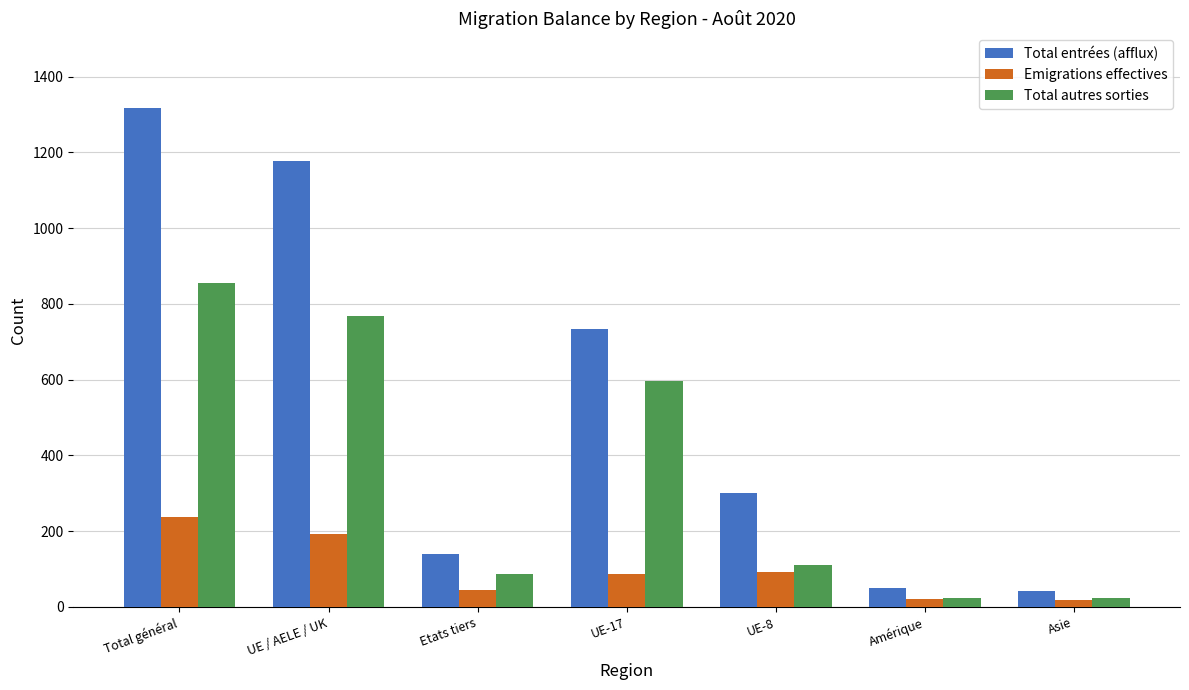

What is the difference between the highest and lowest values at UE / AELE / UK?

986